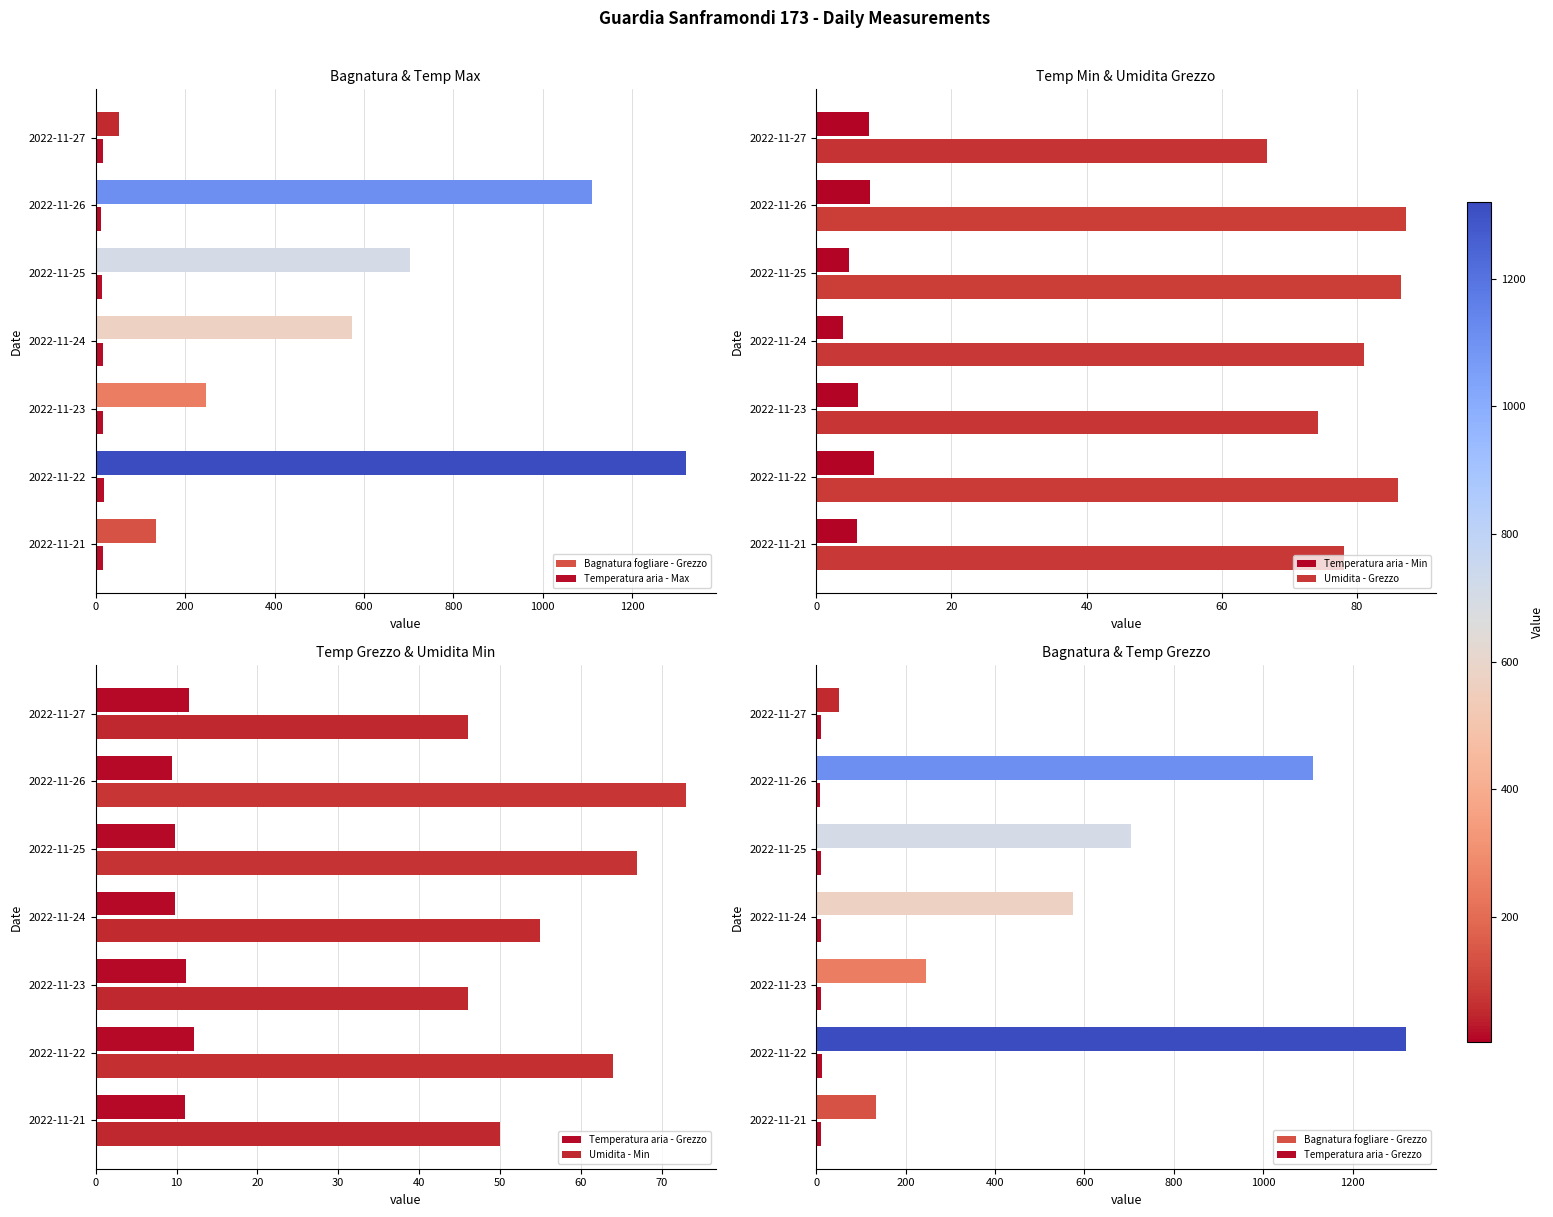

What is the difference between the maximum and second lowest values in the Umidita - Grezzo series?

13.1